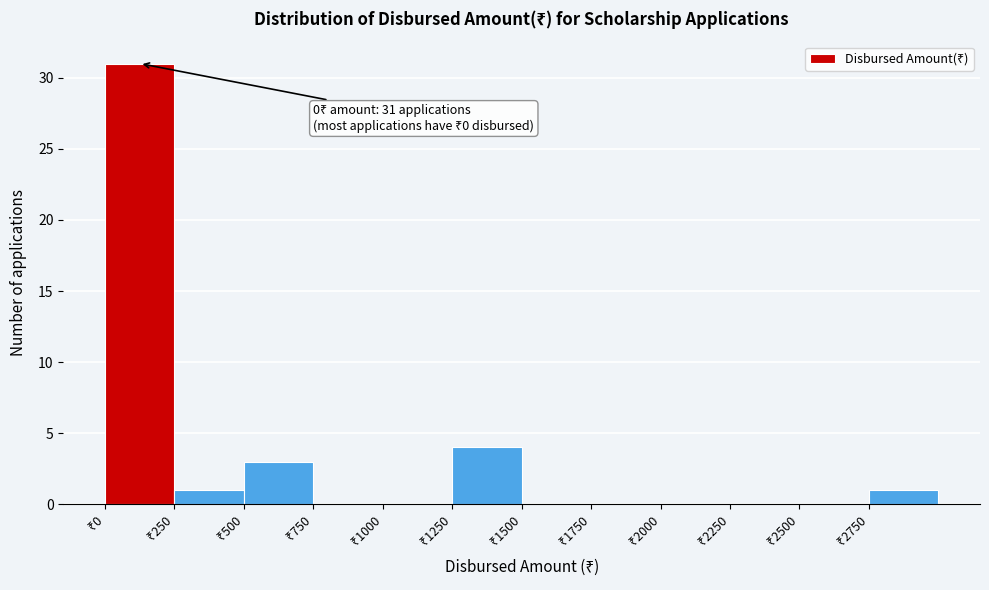

Over which range of the x-axis is the bar tallest?

0 to 250